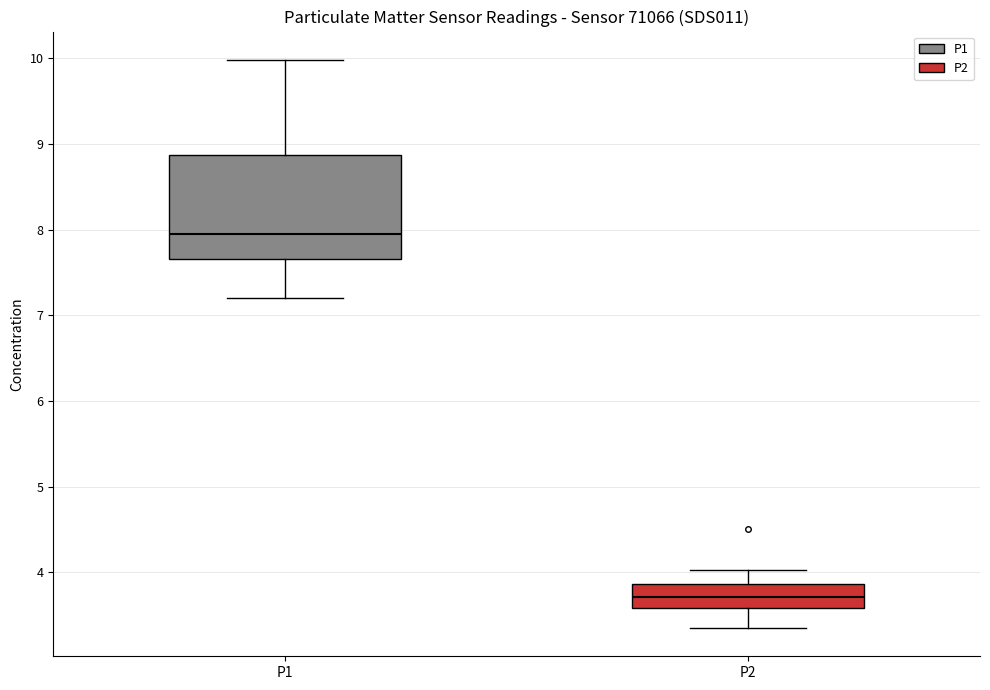

Which box's median line is the highest?

P1